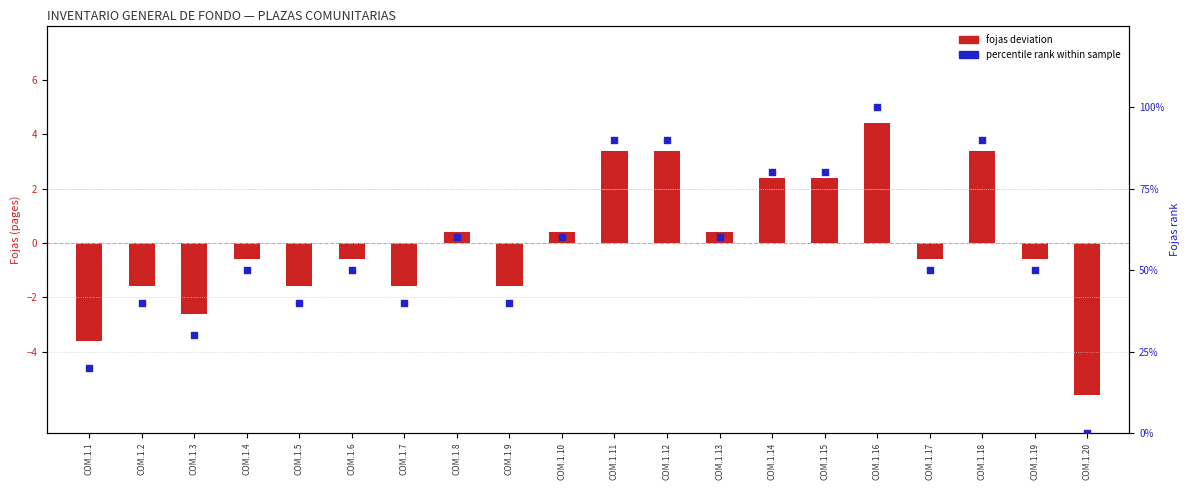

What are all the series names shown in the legend?

fojas deviation, percentile rank within sample